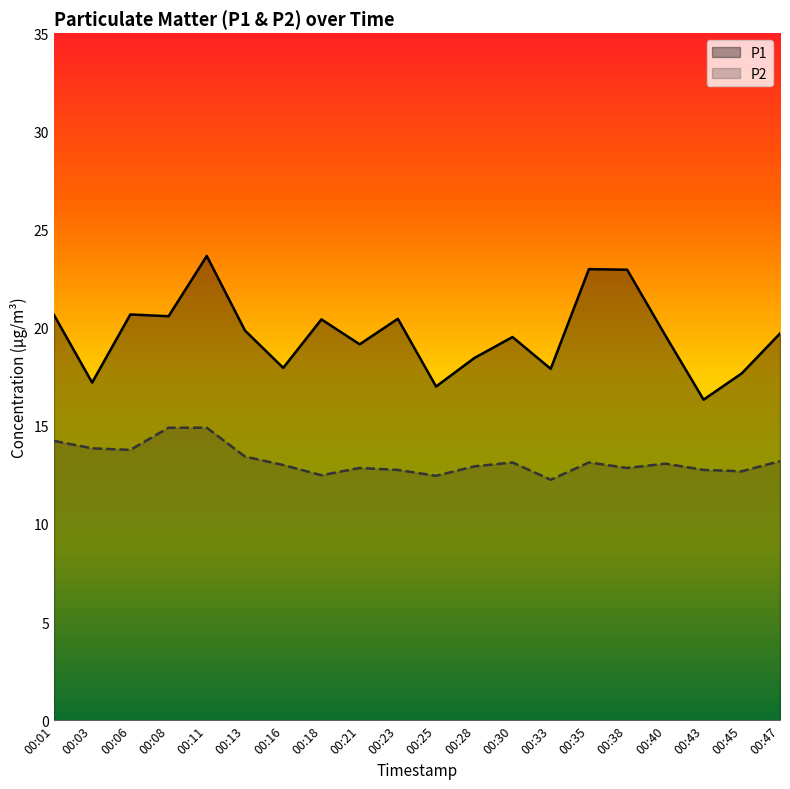

How many interior local peaks does the P1 series have?

6